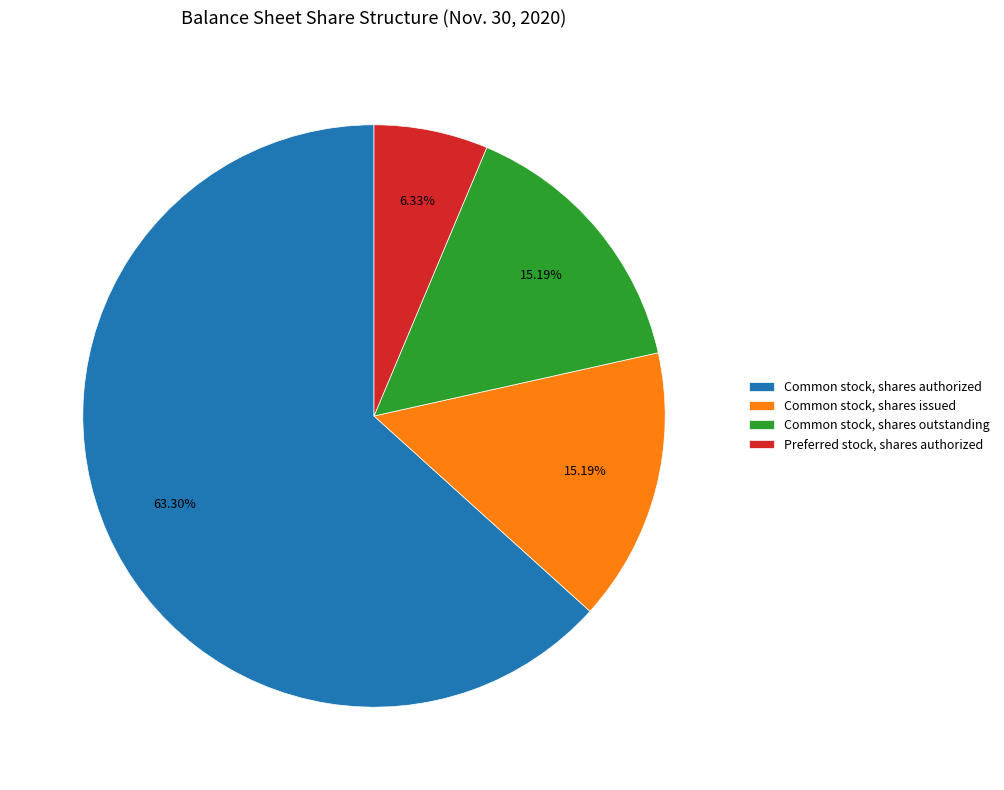

Is there any slice that represents more than half of the pie?

Yes